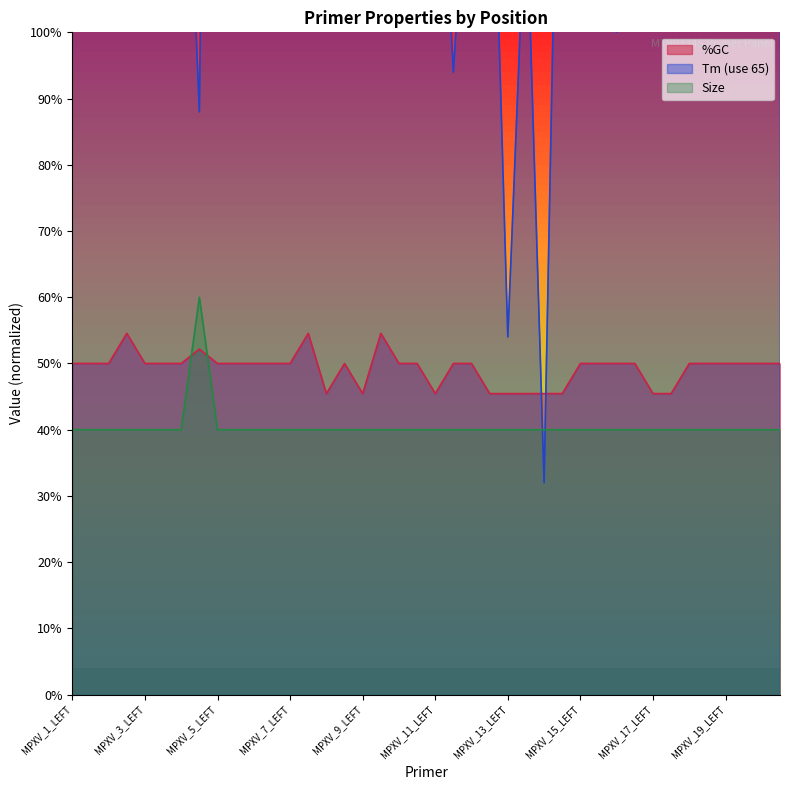

The value of %GC at MPXV_17_LEFT is 45.5. True or false?

True